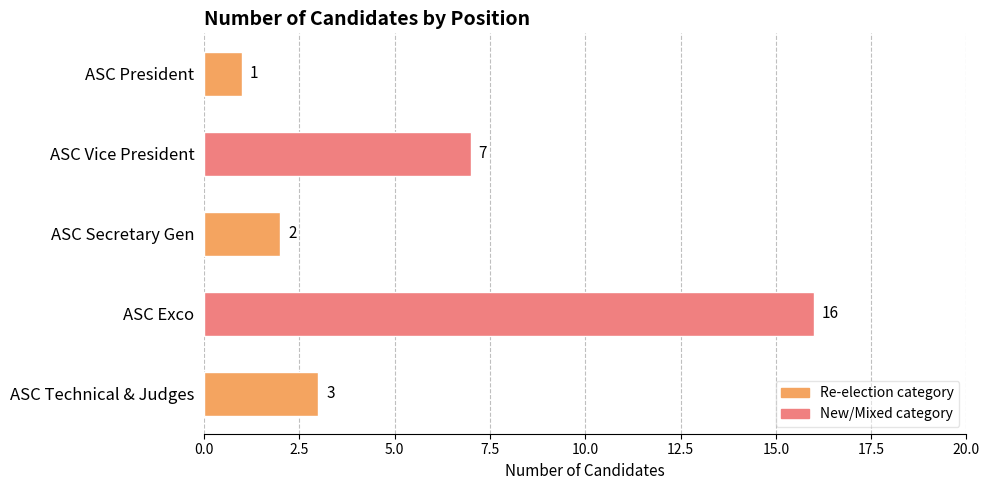

Reading top to bottom, list all the values displayed in this chart.

ASC President=1	ASC Vice President=7	ASC Secretary Gen=2	ASC Exco=16	ASC Technical & Judges=3